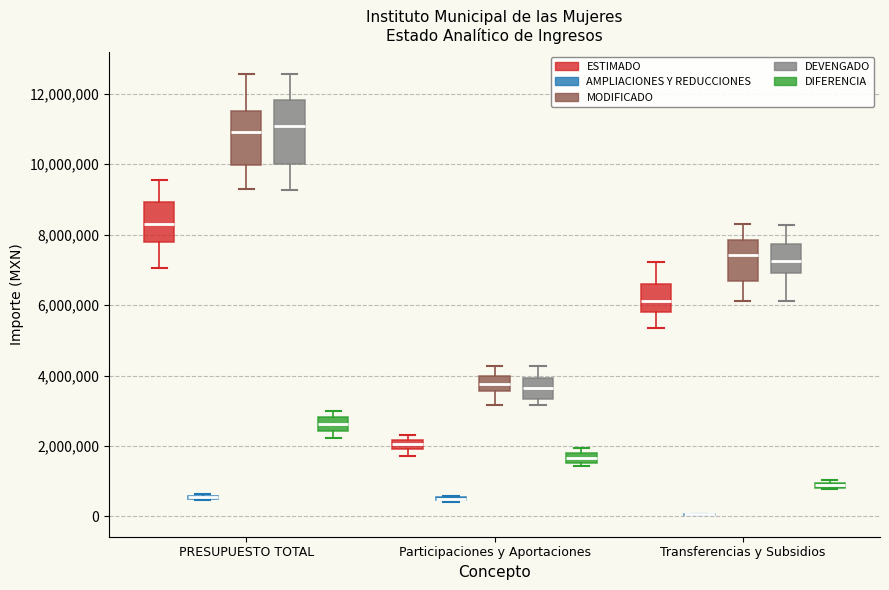

Comparing the boxes themselves (not the whiskers), which one is the tallest?

PRESUPUESTO TOTAL (DEVENGADO)